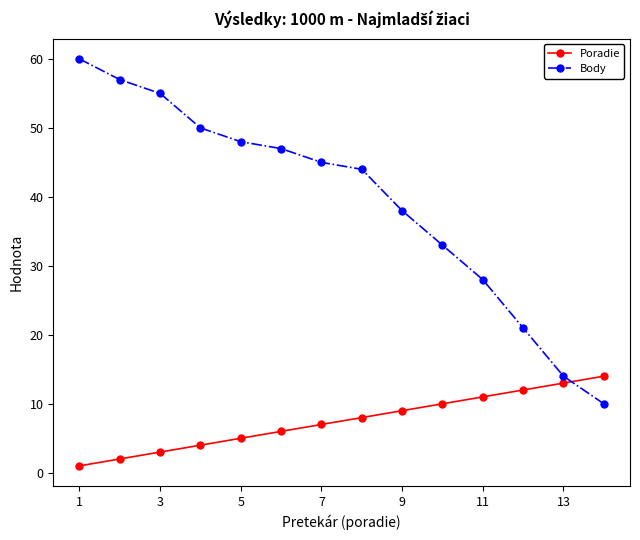

At how many categories does at least one series exceed 46?

6